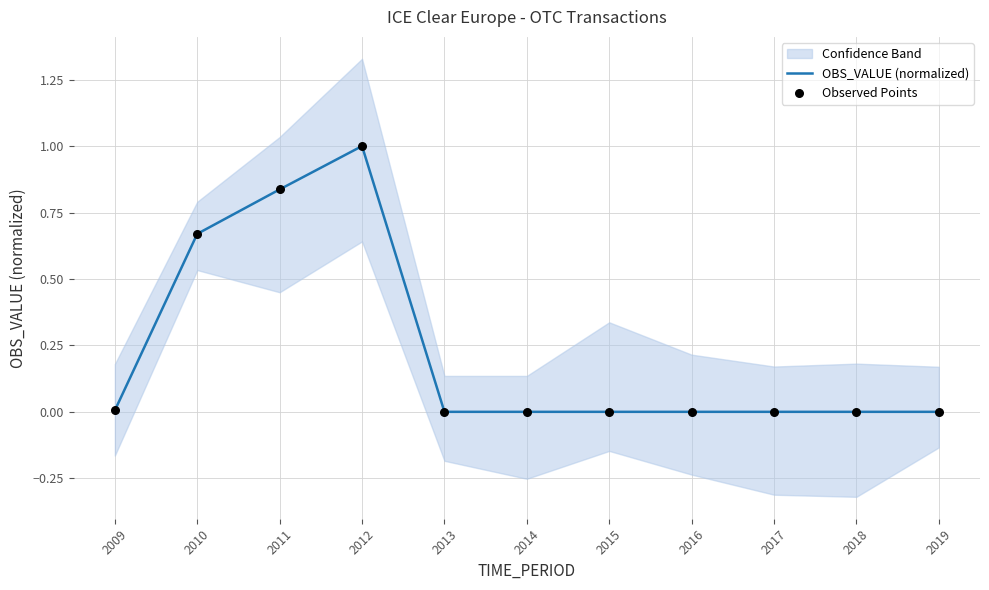

The value of OBS_VALUE (normalized) at 2009 is 0.0. True or false?

True